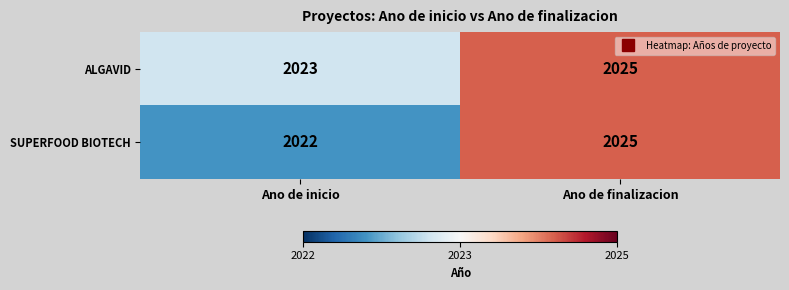

Which series changed the most between Ano de inicio and Ano de finalizacion?

SUPERFOOD BIOTECH